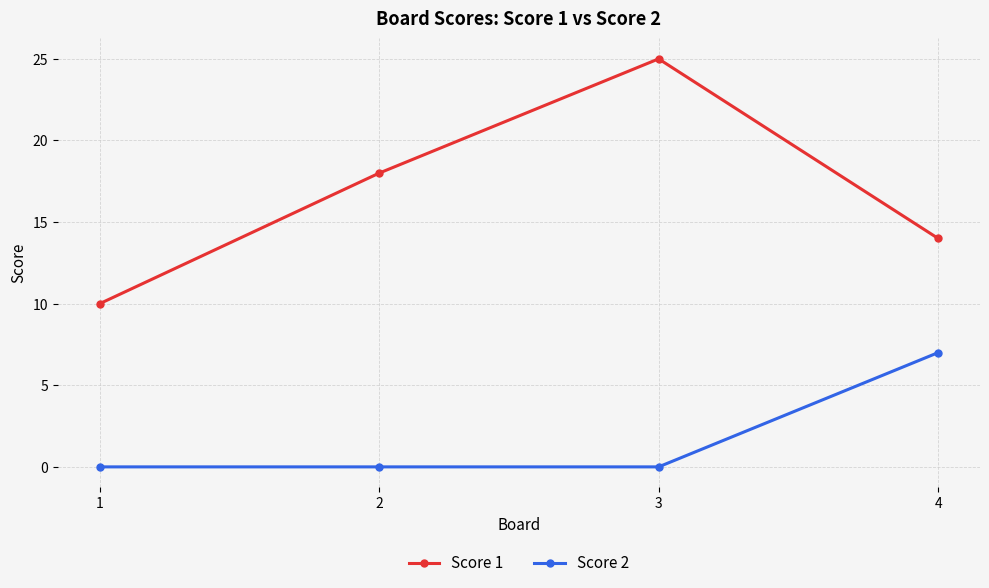

At which label does Score 1 reach its minimum?

1